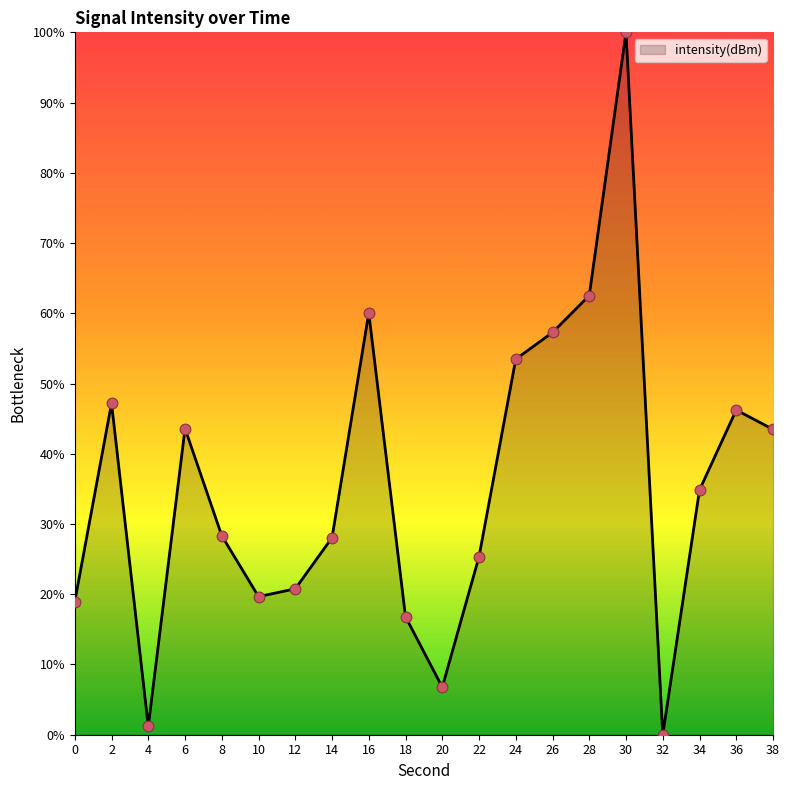

What is the change in value from 16 to 32?

-60.1